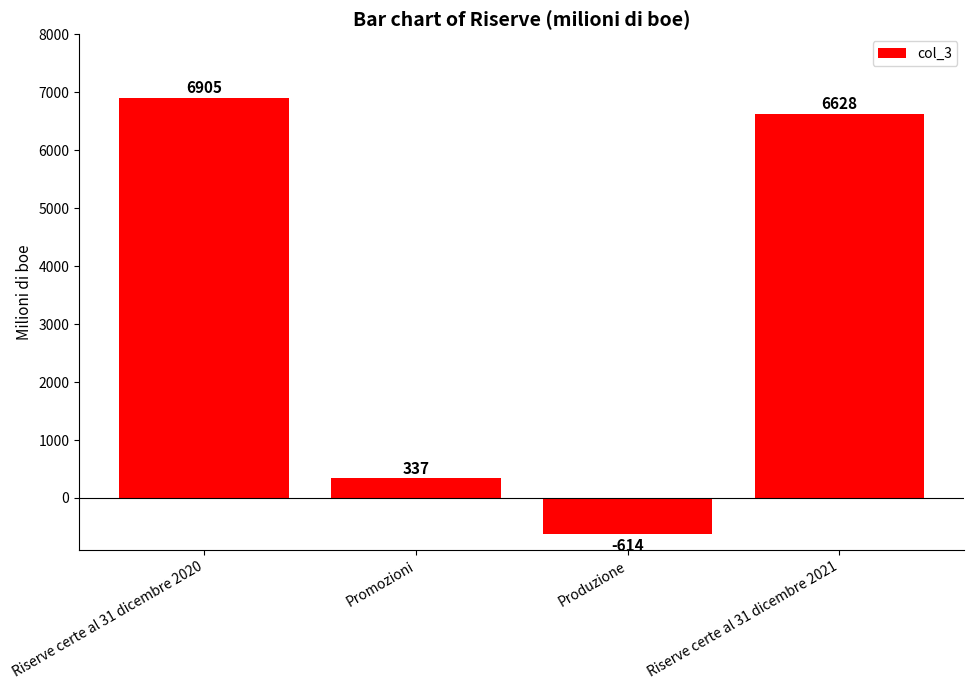

Where is the data nearest to the value 3145?

Promozioni